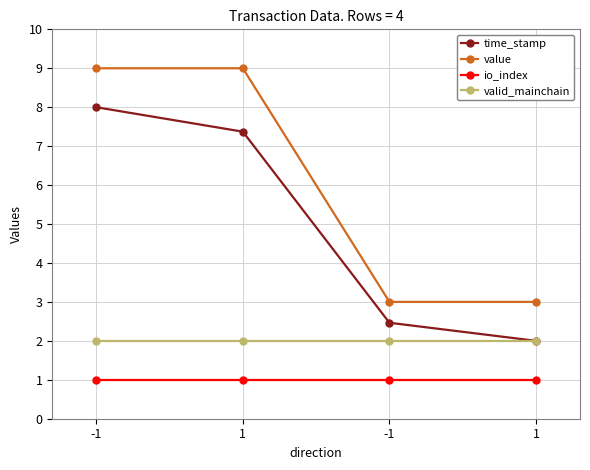

Rank the series at -1 from lowest to highest value.

io_index, valid_mainchain, time_stamp, value